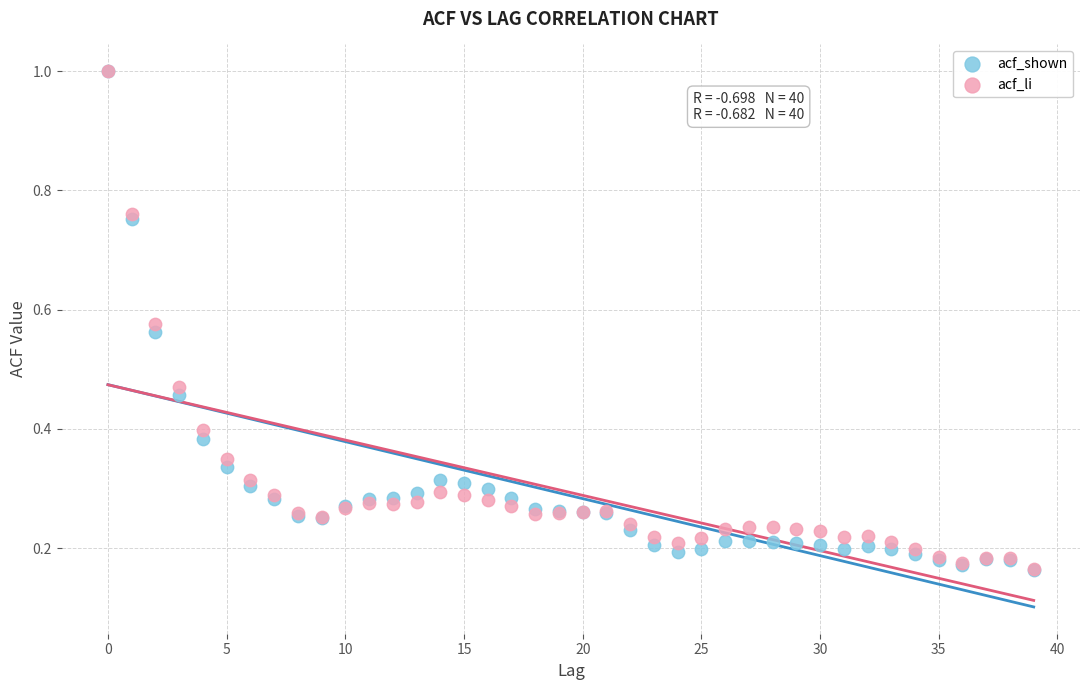

What are all the series names shown in the legend?

acf_shown, acf_li